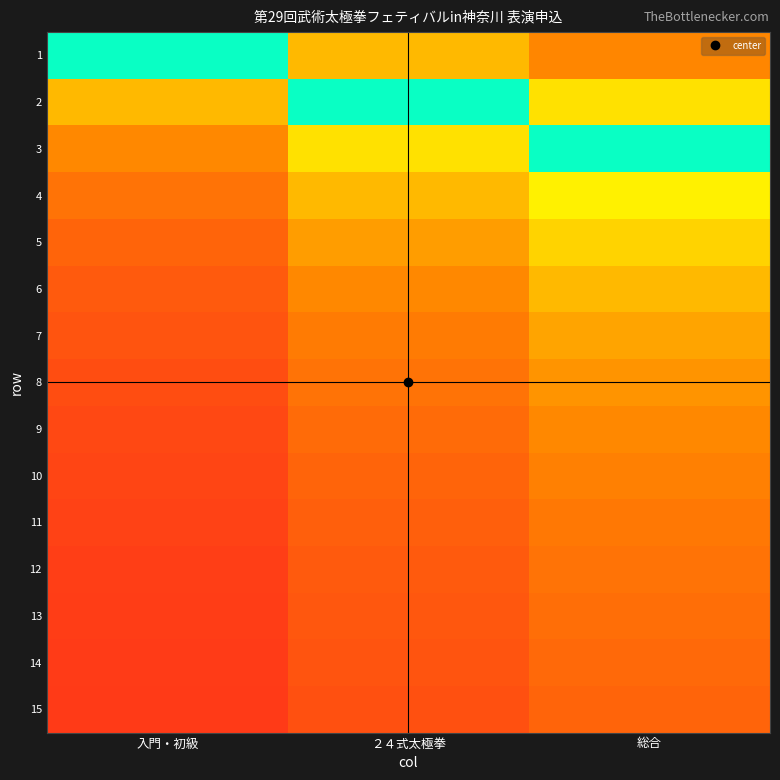

Reading right to left, transcribe all the data shown in this chart.

1: 総合=0.2	２４式太極拳=0.3	入門・初級=0.5
2: 総合=0.4	２４式太極拳=0.5	入門・初級=0.7
3: 総合=0.5	２４式太極拳=0.6	入門・初級=0.7
4: 総合=0.6	２４式太極拳=0.7	入門・初級=0.8
5: 総合=0.6	２４式太極拳=0.7	入門・初級=0.8
6: 総合=0.7	２４式太極拳=0.7	入門・初級=0.9
7: 総合=0.7	２４式太極拳=0.8	入門・初級=0.9
8: 総合=0.7	２４式太極拳=0.8	入門・初級=0.9
9: 総合=0.7	２４式太極拳=0.8	入門・初級=0.9
10: 総合=0.8	２４式太極拳=0.8	入門・初級=0.9
11: 総合=0.8	２４式太極拳=0.8	入門・初級=0.9
12: 総合=0.8	２４式太極拳=0.9	入門・初級=0.9
13: 総合=0.8	２４式太極拳=0.9	入門・初級=0.9
14: 総合=0.8	２４式太極拳=0.9	入門・初級=0.9
15: 総合=0.8	２４式太極拳=0.9	入門・初級=0.9